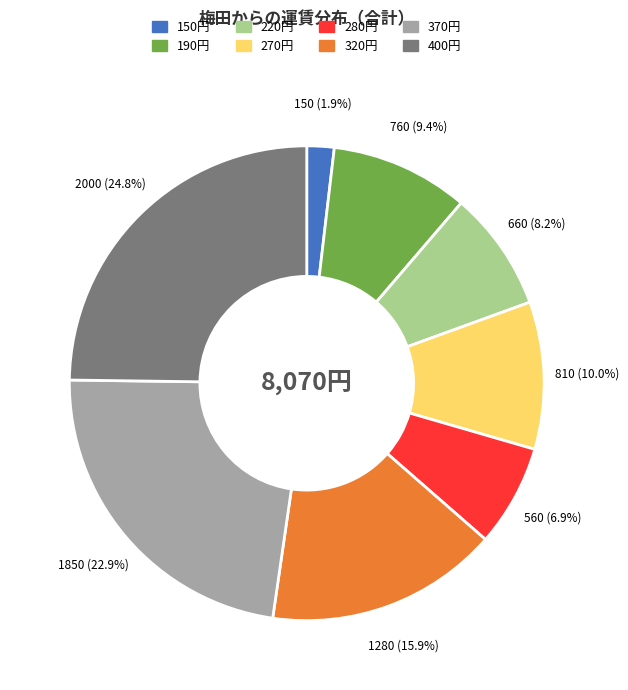

To the nearest percent, what is the difference between the largest and smallest slice percentages?

23%